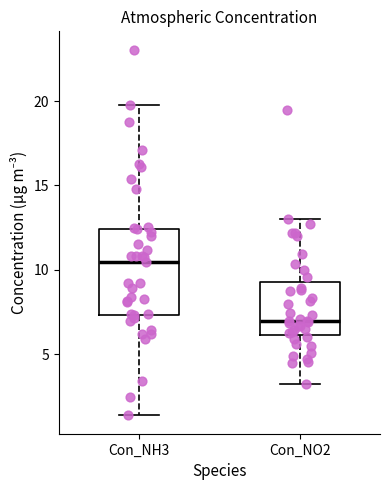

Reading left to right, read every box against the y-axis: the position of its median line, the range the box covers, and the ends of its whiskers. The values are not printed on the chart, so give them approximately, as read against the axis.

Con_NH3: median 10.5, box 7.5 to 12.5, whiskers 1.5 to 20.0
Con_NO2: median 7.0, box 6.0 to 9.5, whiskers 3.0 to 13.0